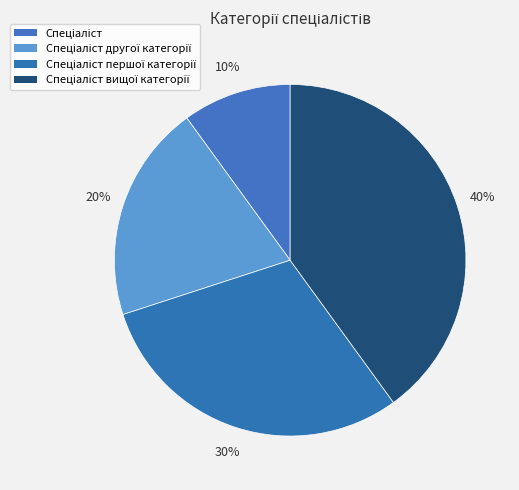

Count the number of slices in the pie.

4